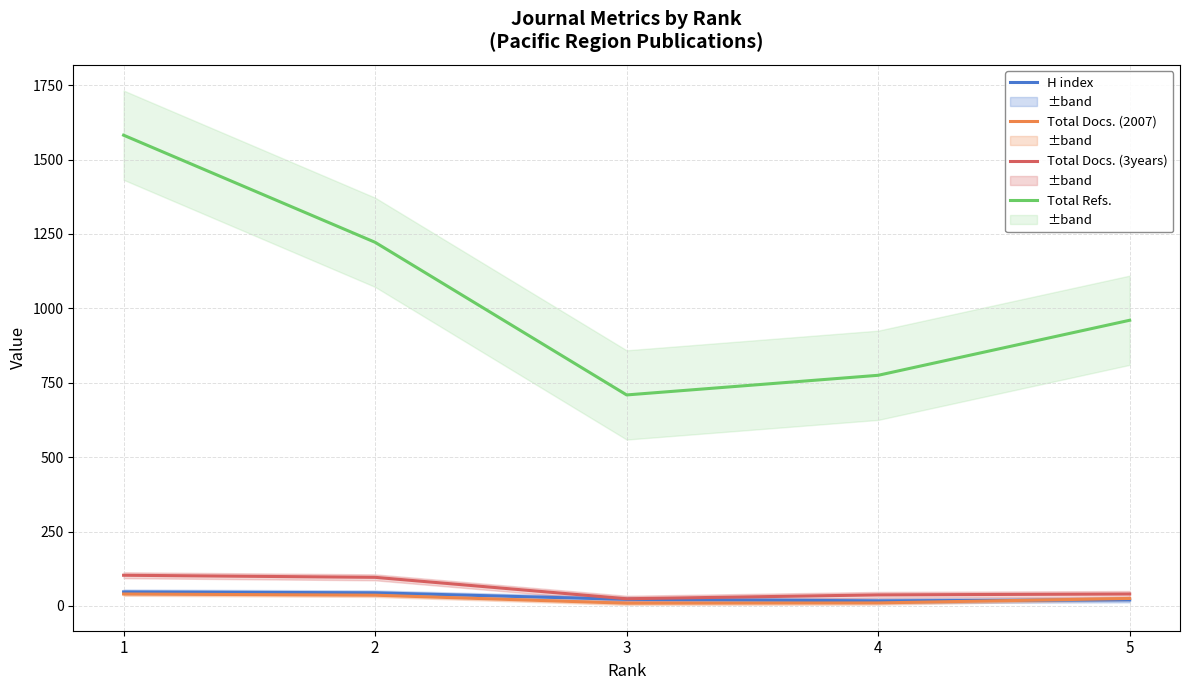

List the series in order of their peak value, lowest first.

Total Docs. (2007), H index, Total Docs. (3years), Total Refs.